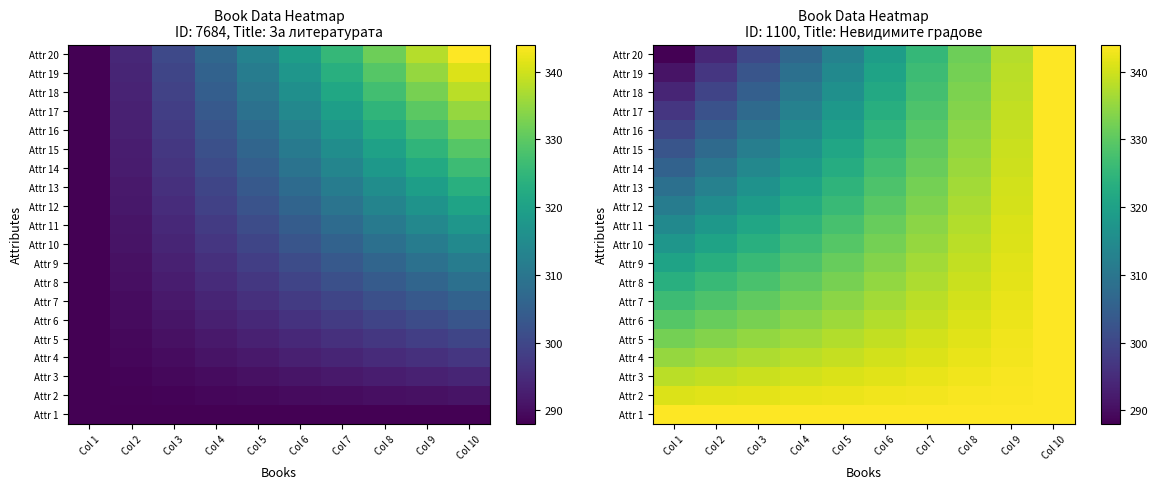

Where is Attr 10 nearest to the value 330?

Col 5